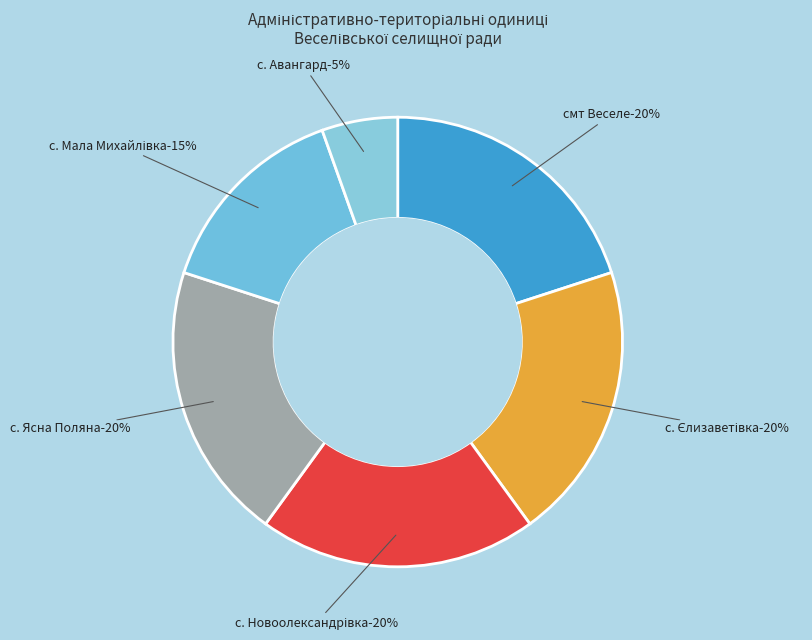

Is it true that с. Авангард is 5% of the pie?

True